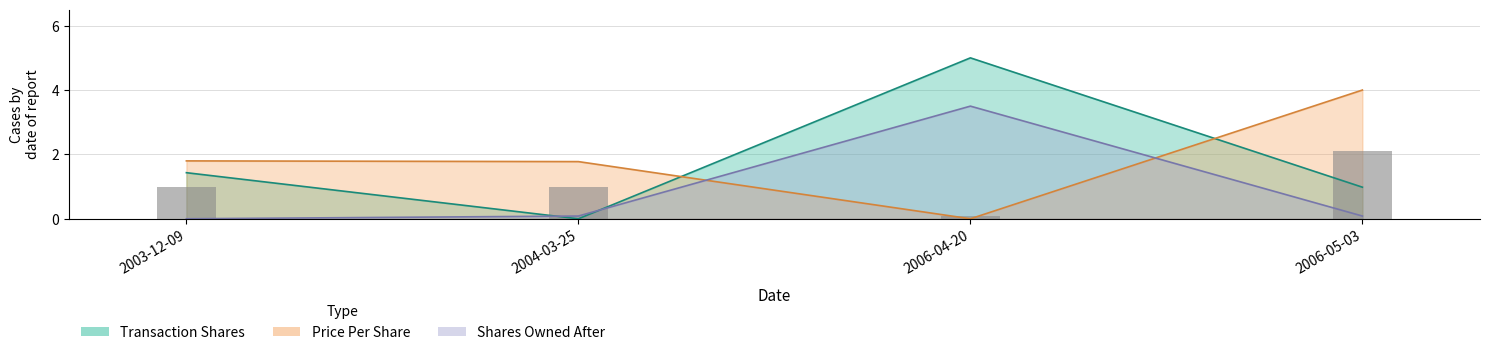

Which series has the largest range (max minus min)?

transactionShares